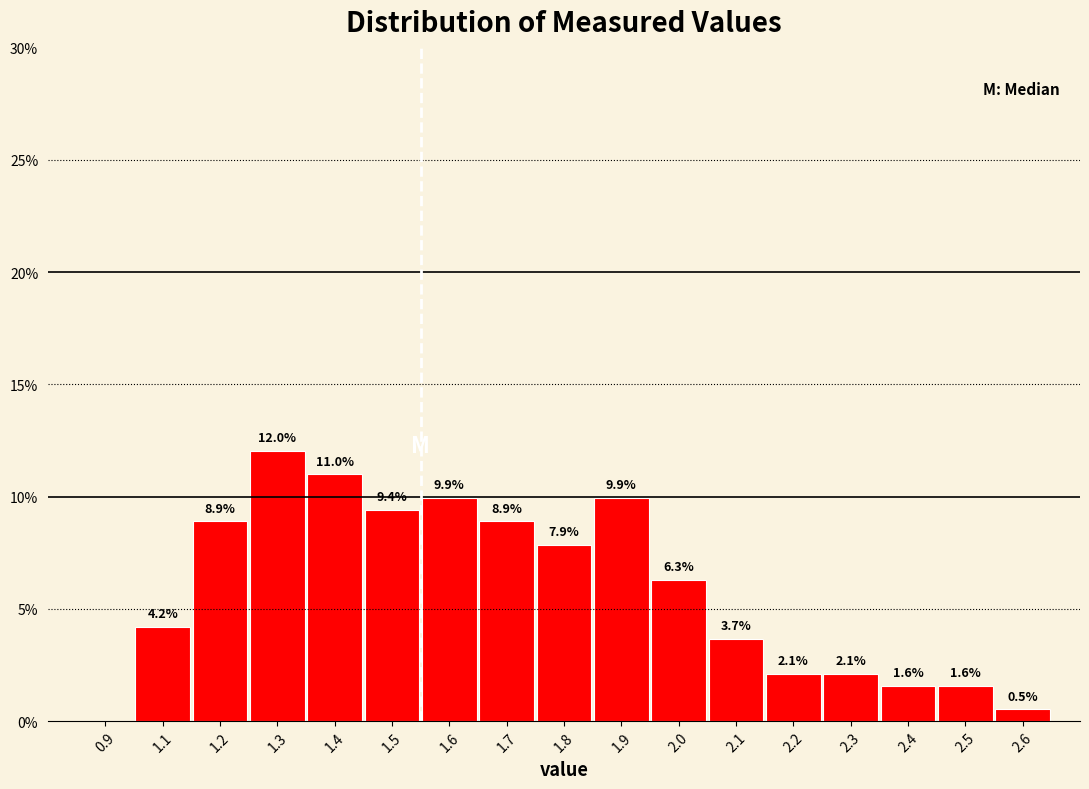

Reading left to right, what are all the values shown in this chart?

0.9=0.0	1.1=4.2	1.2=8.9	1.3=12.0	1.4=11.0	1.5=9.4	1.6=9.9	1.7=8.9	1.8=7.9	1.9=9.9	2.0=6.3	2.1=3.7	2.2=2.1	2.3=2.1	2.4=1.6	2.5=1.6	2.6=0.5